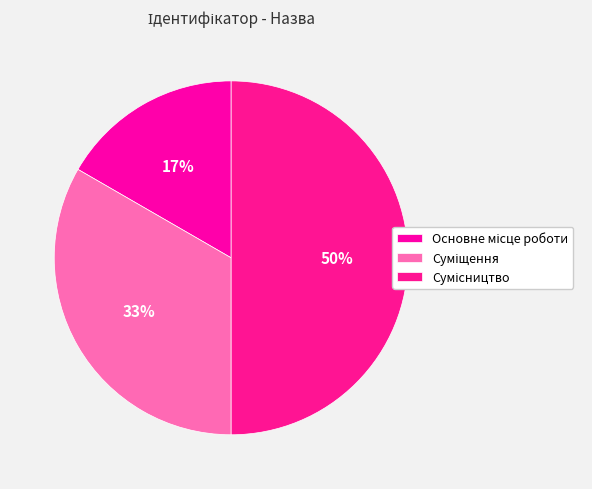

How many segments does this pie chart have?

3